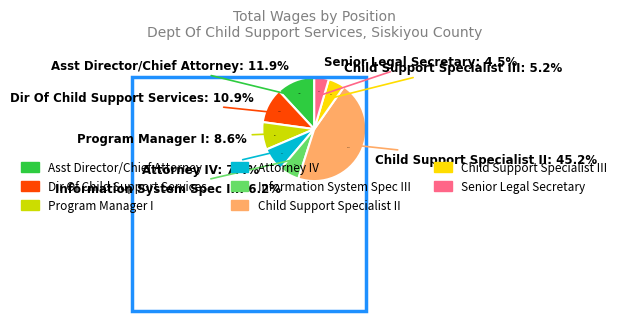

What portion of the pie excludes Senior Legal Secretary?

95.5%